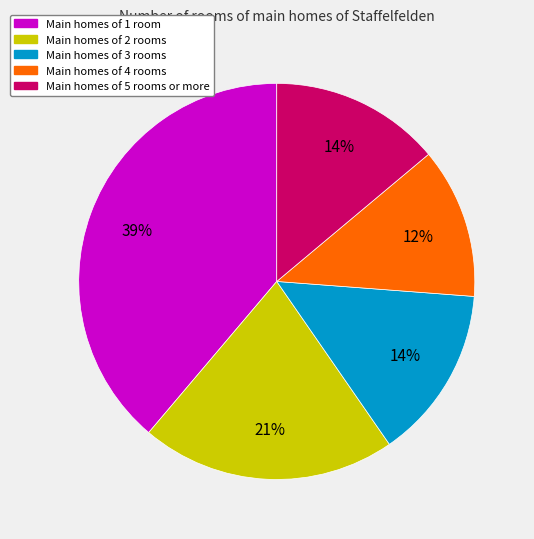

Does any single category account for the majority?

No